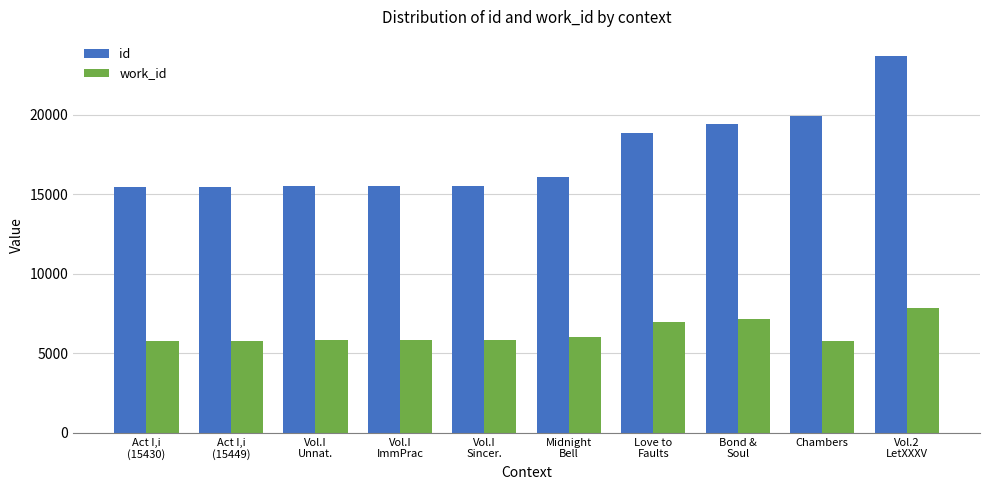

What is the sum of all id values?

175345